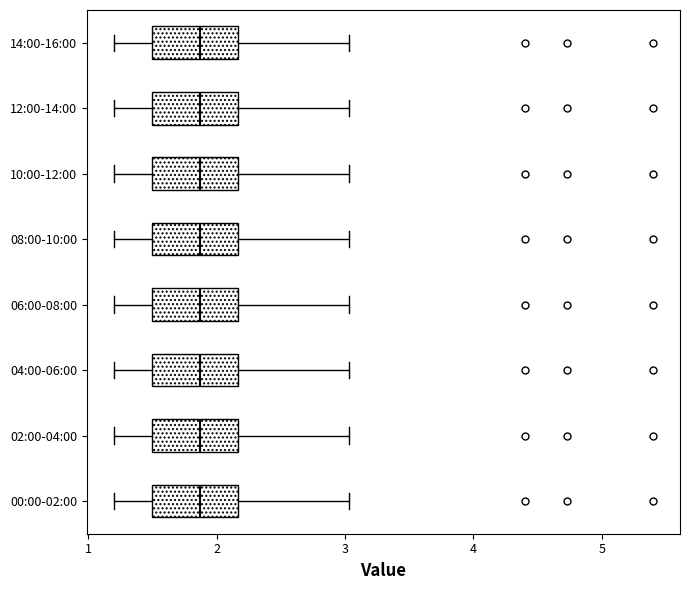

Where is the right edge of the box for 12:00-14:00 on the x-axis? The values are not printed on the chart, so give them approximately, as read against the axis.

2.2